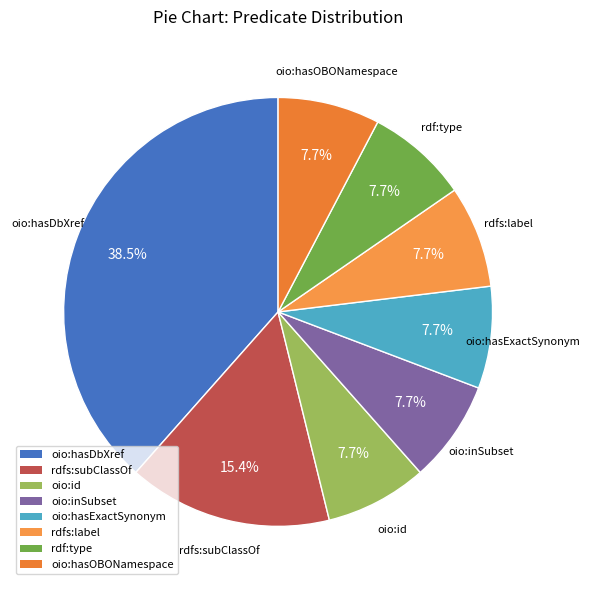

To the nearest percent, what percentage of the pie is rdfs:subClassOf?

15%